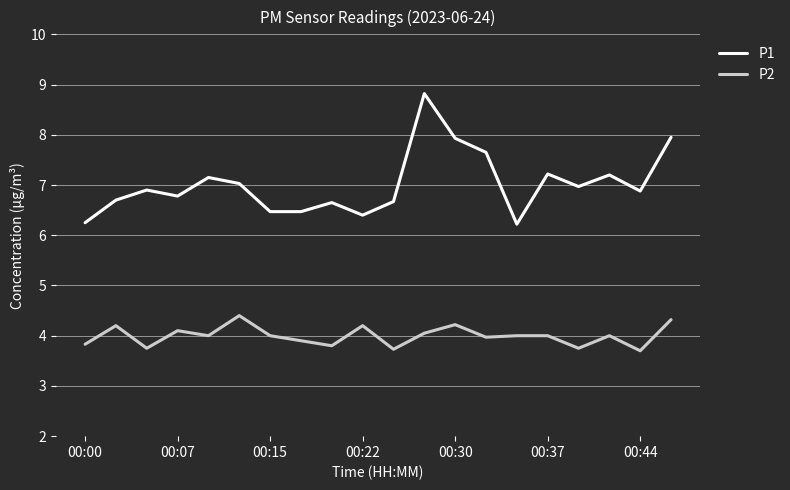

What is the minimum value for P1?

6.2